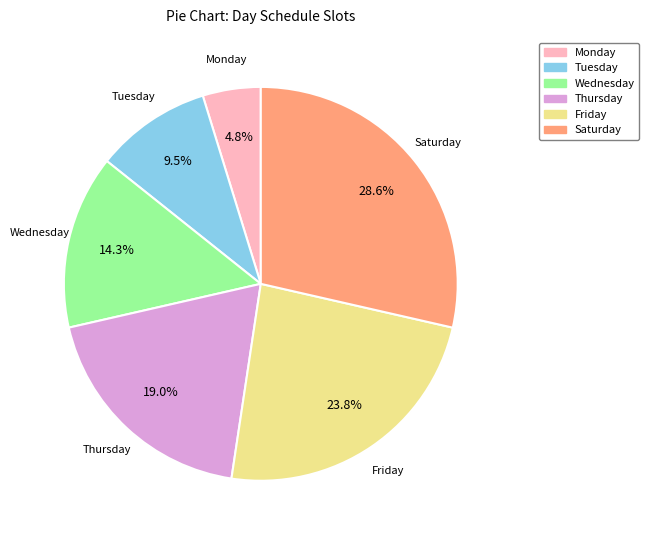

How much of the chart is everything except Wednesday?

85.7%